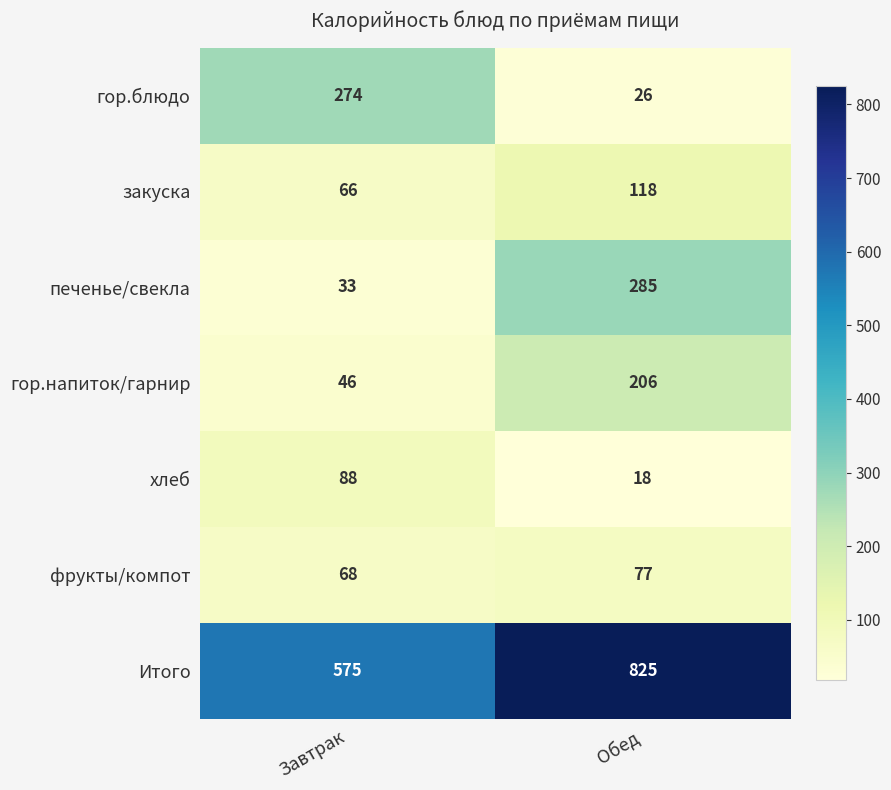

Where is гор.напиток/гарнир nearest to the value 126?

Завтрак